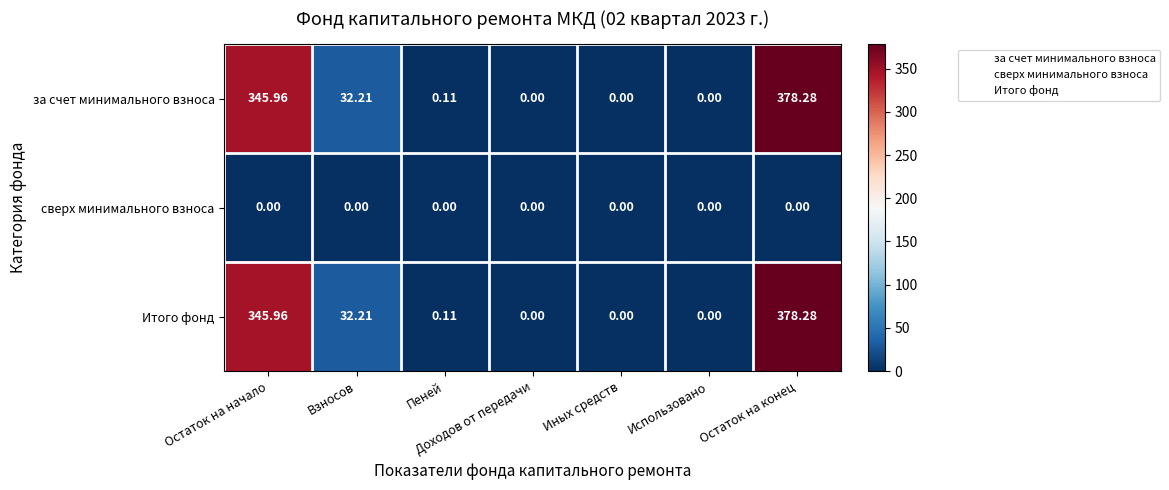

Which category has the highest value in the Итого фонд series?

Остаток на конец